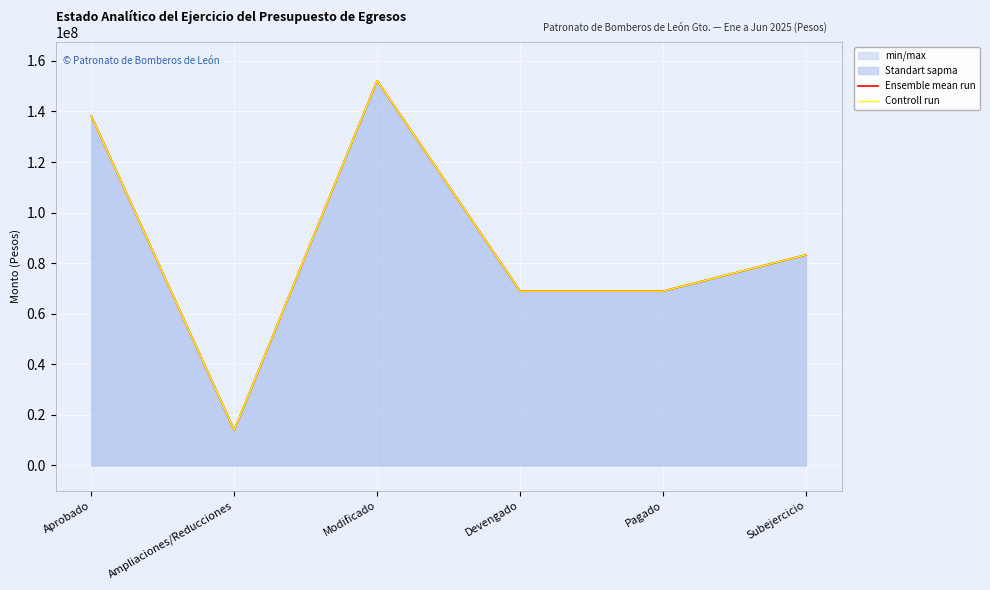

Reading left to right, extract all data points from this chart.

Ensemble mean run: Aprobado=138253387.0	Ampliaciones/Reducciones=13942094.7	Modificado=152195481.7	Devengado=68926239.9	Pagado=68926239.9	Subejercicio=83269241.8
Controll run: Aprobado=138253387.0	Ampliaciones/Reducciones=13942094.7	Modificado=152195481.7	Devengado=68926239.9	Pagado=68926239.9	Subejercicio=83269241.8